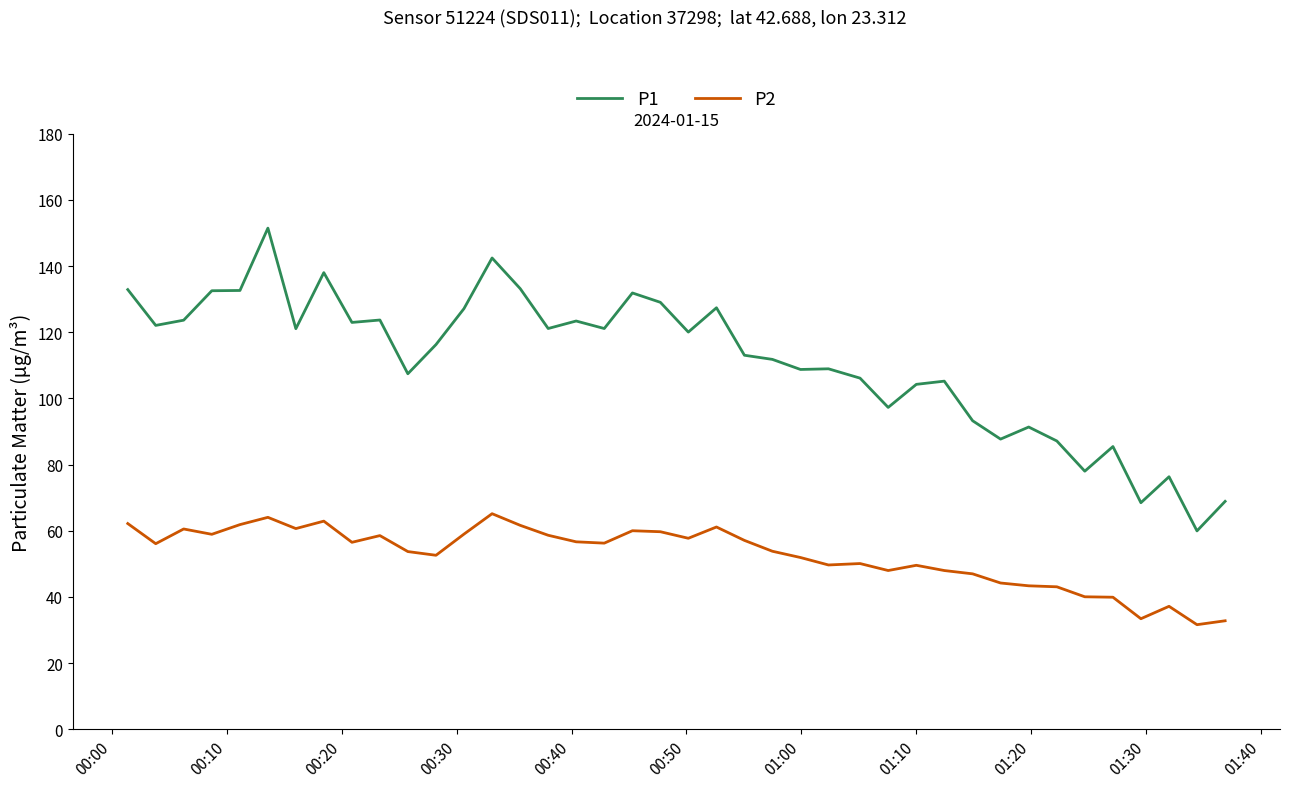

What are all the series names shown in the legend?

P1, P2